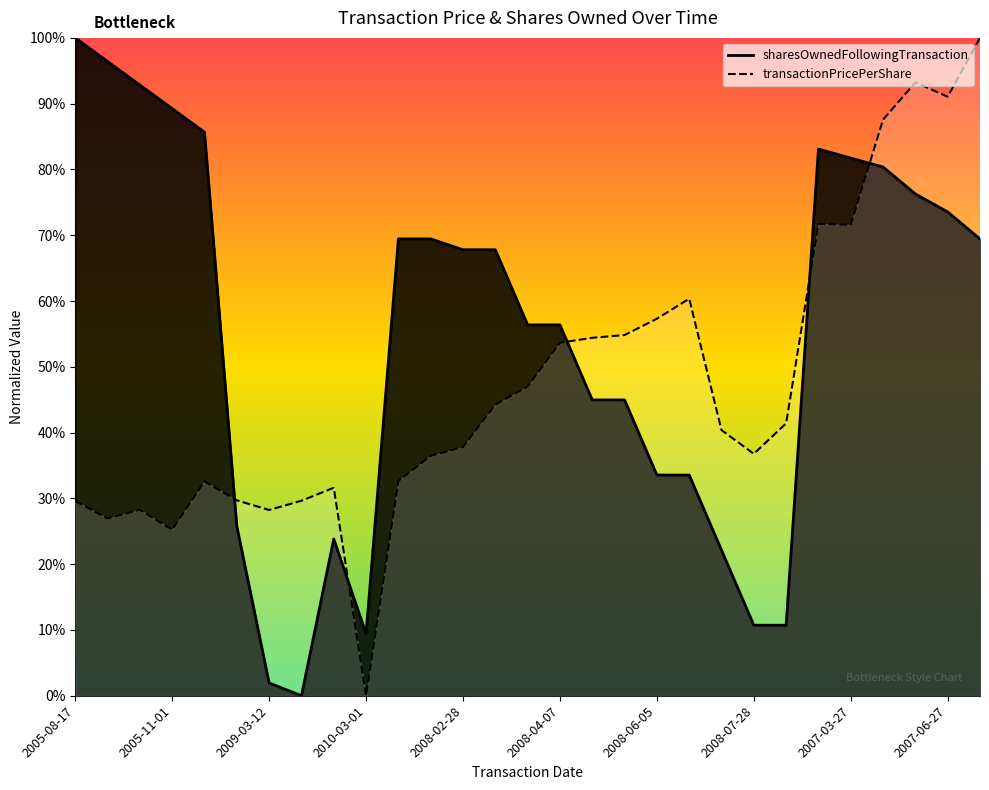

What position from the left is 2008-08-28?

23